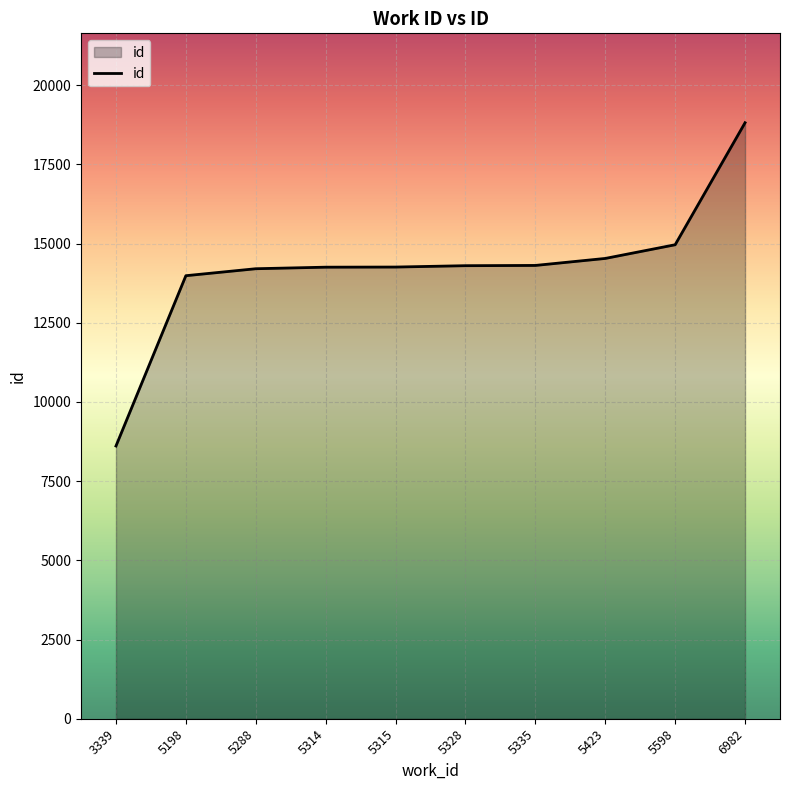

The chart shows a value of 14259 at 5315. True or false?

True